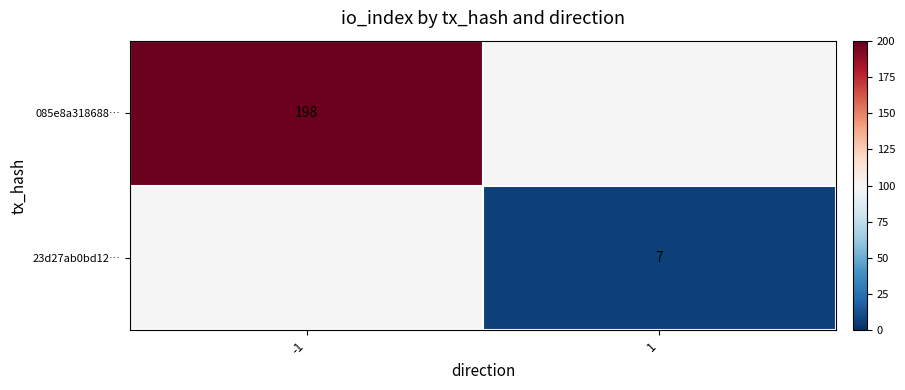

Is it true that 23d27ab0bd12… equals 12 at 1?

False